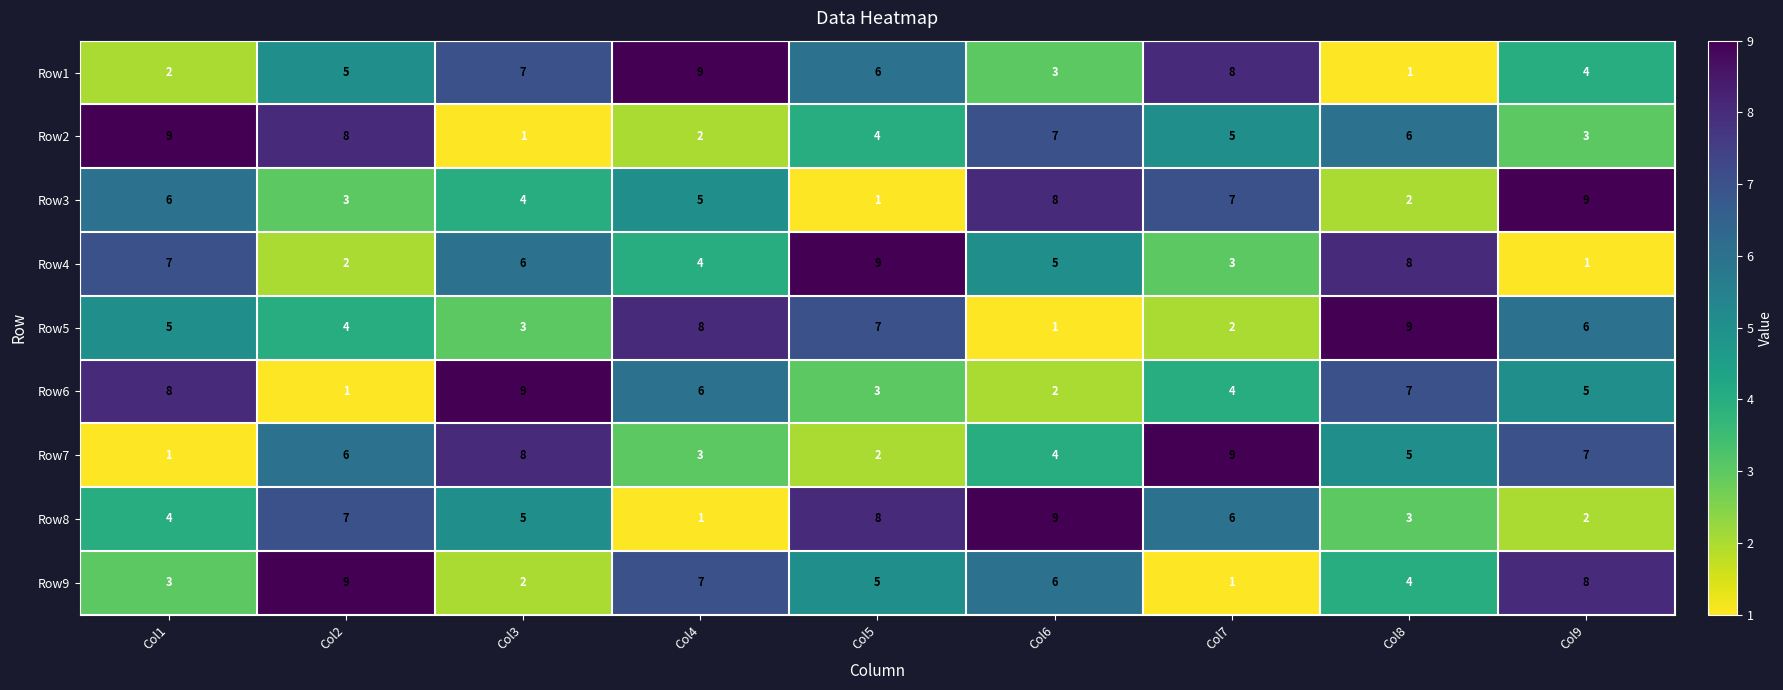

At how many categories does at least one series exceed 8?

9